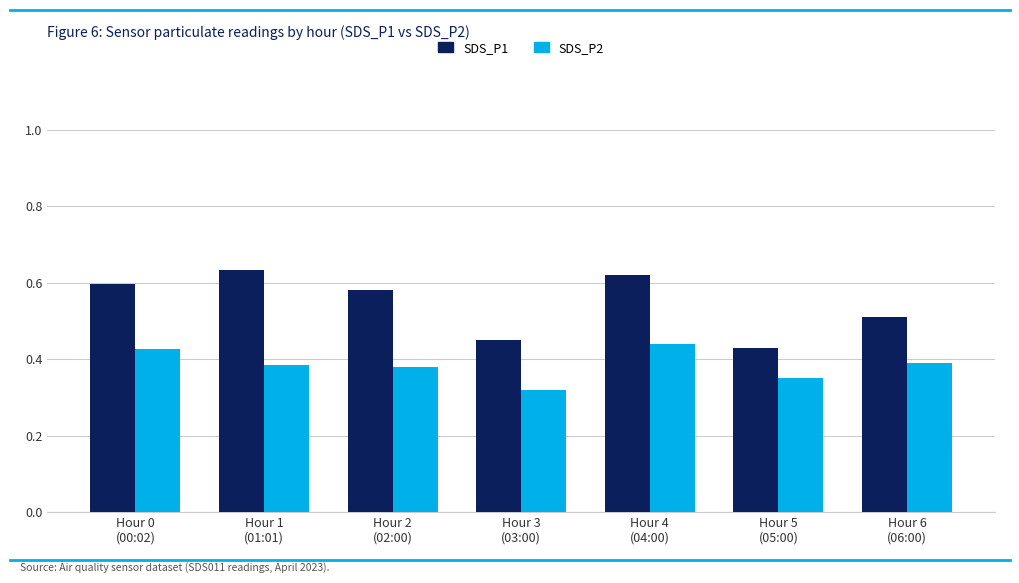

Which series has the largest range (max minus min)?

SDS_P1